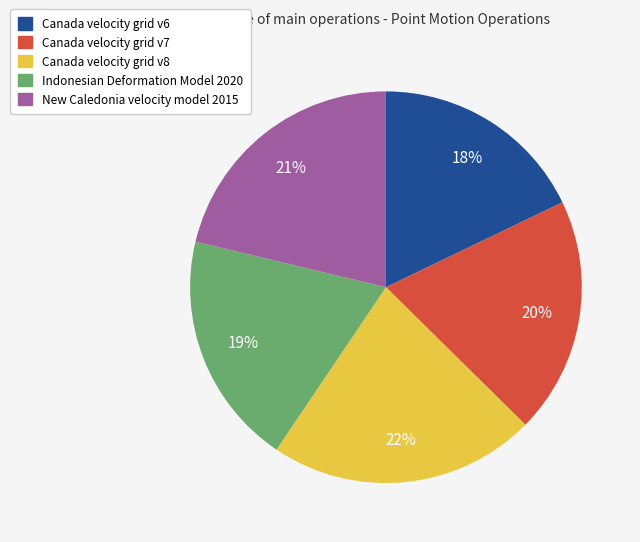

The Canada velocity grid v8 slice represents 22% of the pie. True or false?

True